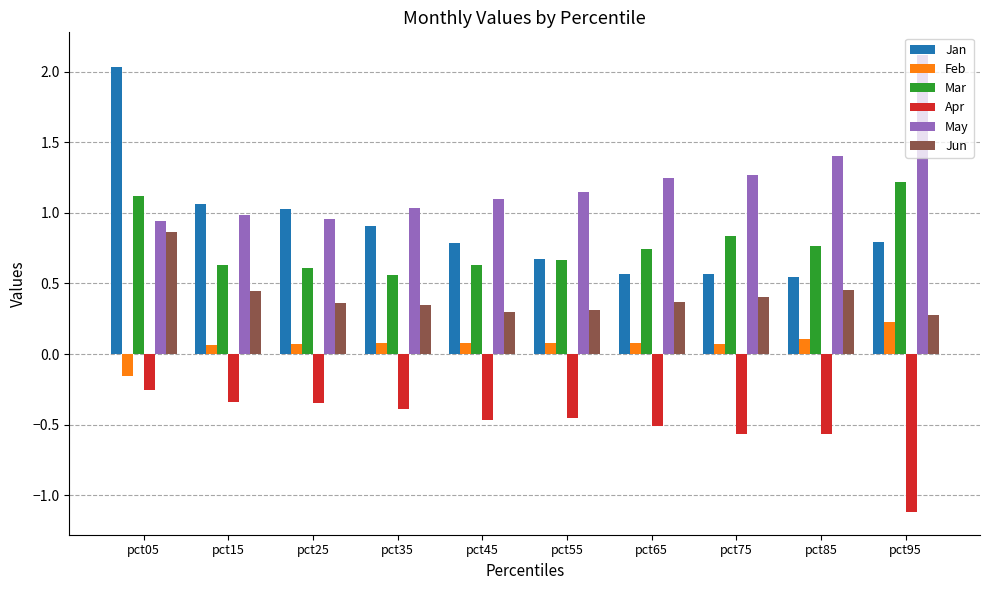

What is the total value across all series at pct15?

2.8